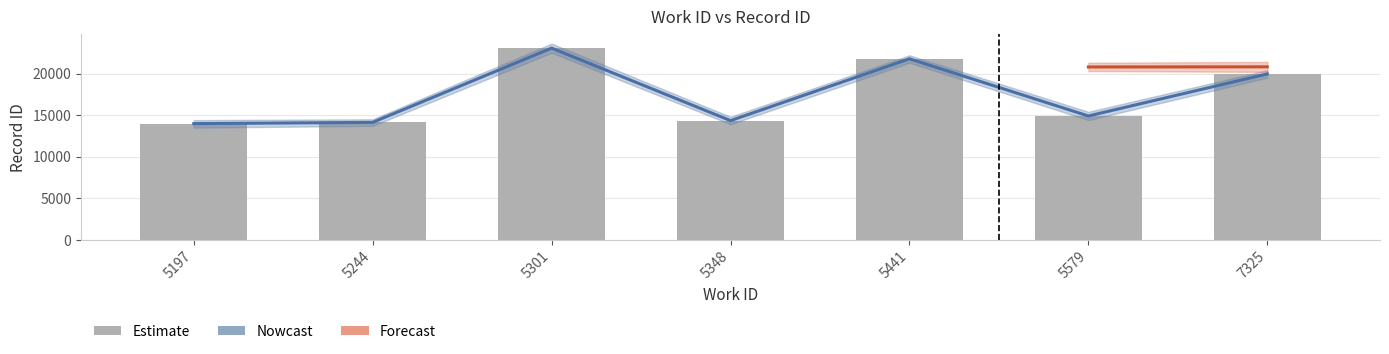

What is the value of the 3rd bar from the left?

23062